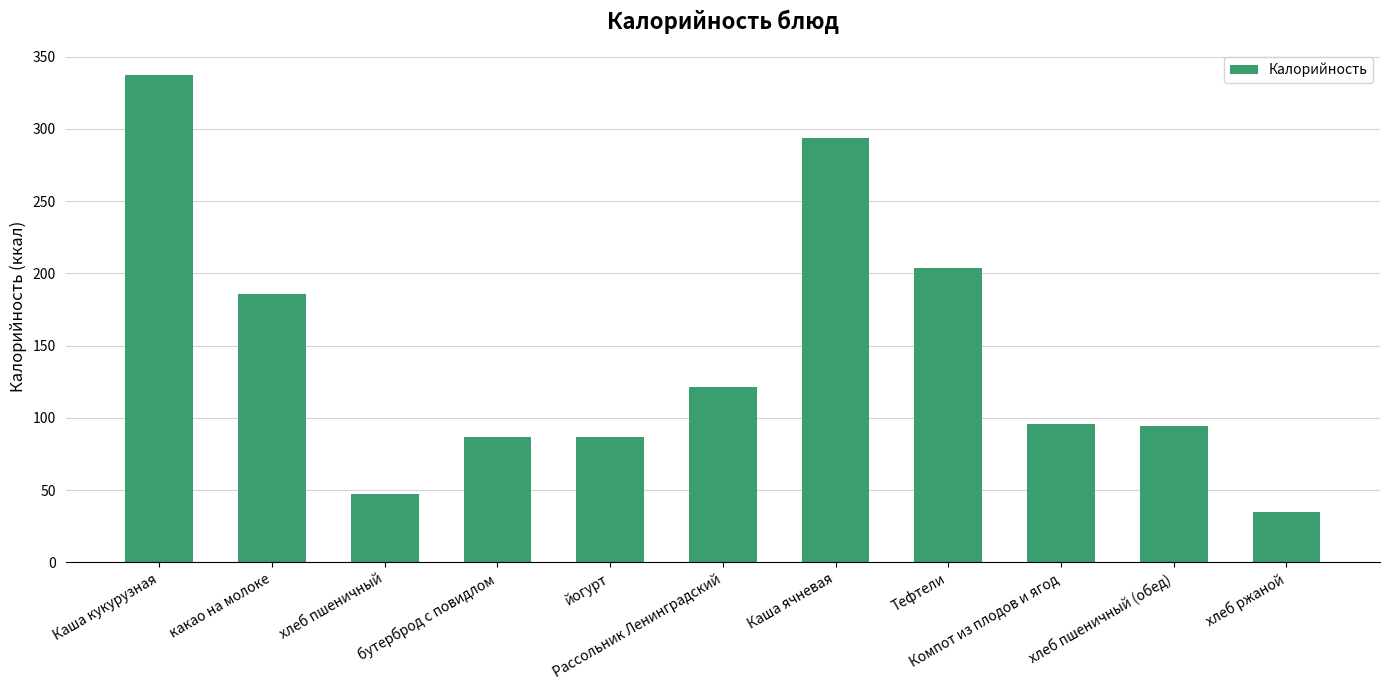

Where is the data nearest to the value 186?

какао на молоке